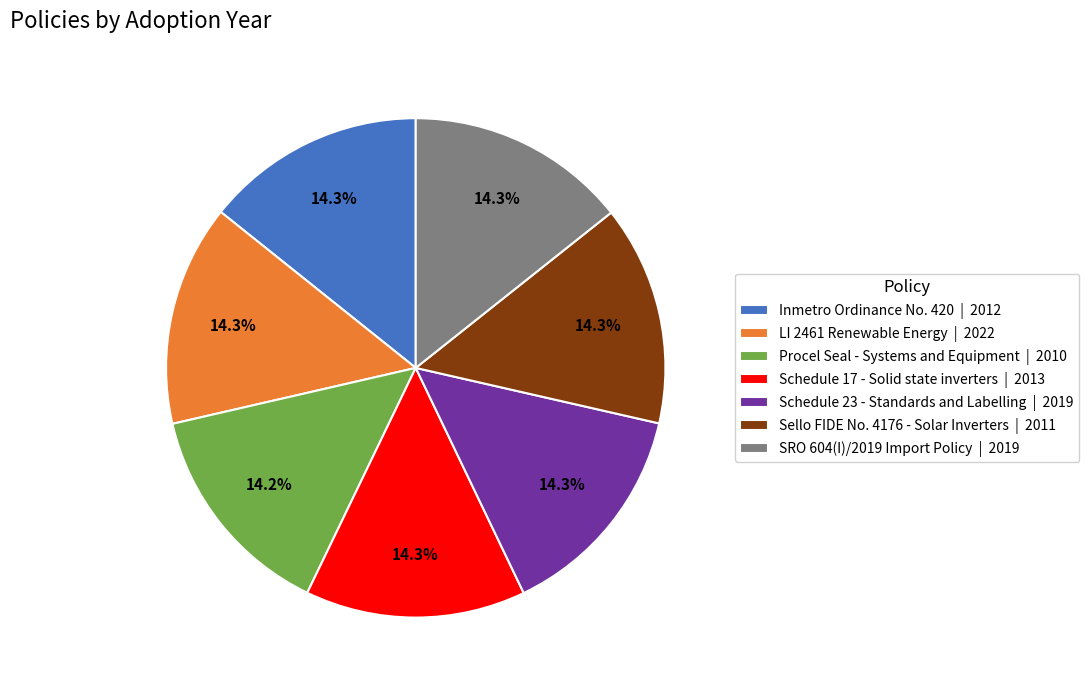

What is the ratio of the value at Sello FIDE No. 4176 - Solar Inverters | 2011 to the value at LI 2461 Renewable Energy | 2022?

1.0